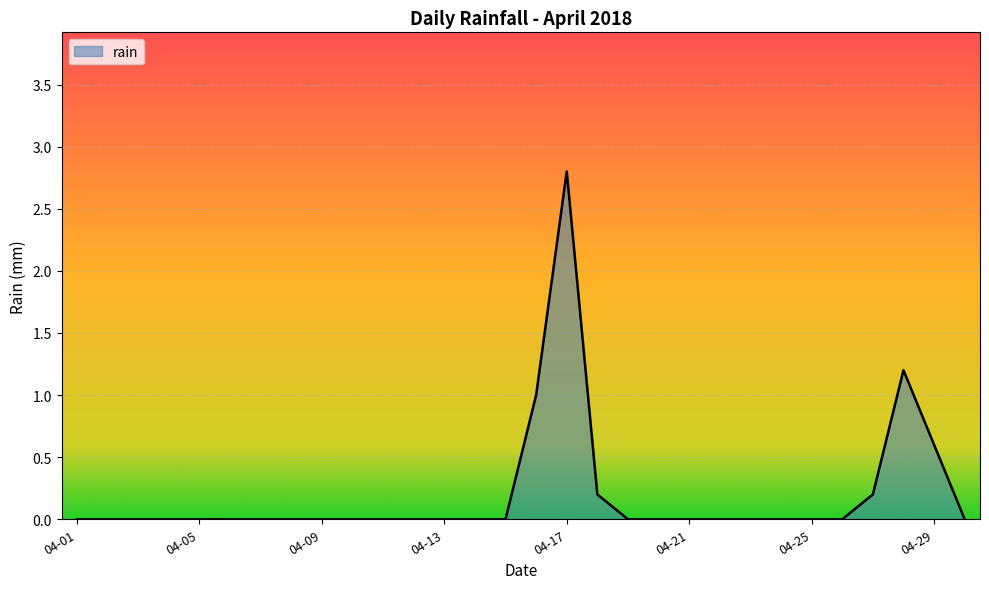

What is the difference between the maximum and minimum values?

2.8